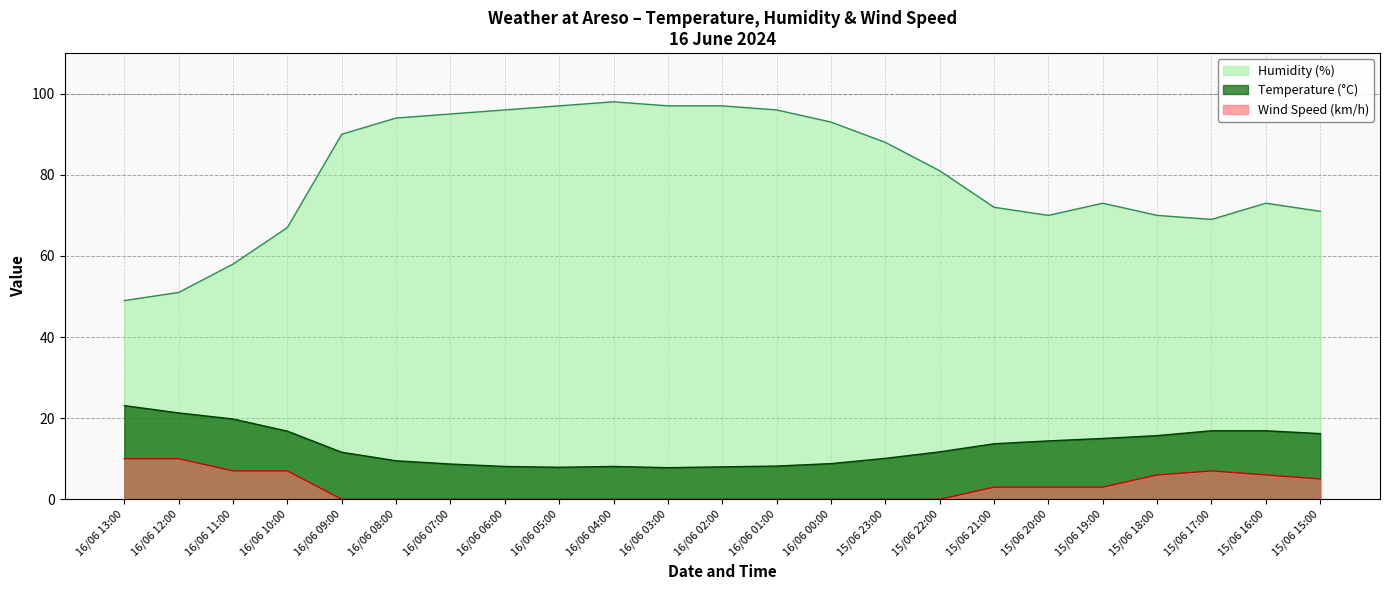

How many lines are shown in the chart?

3